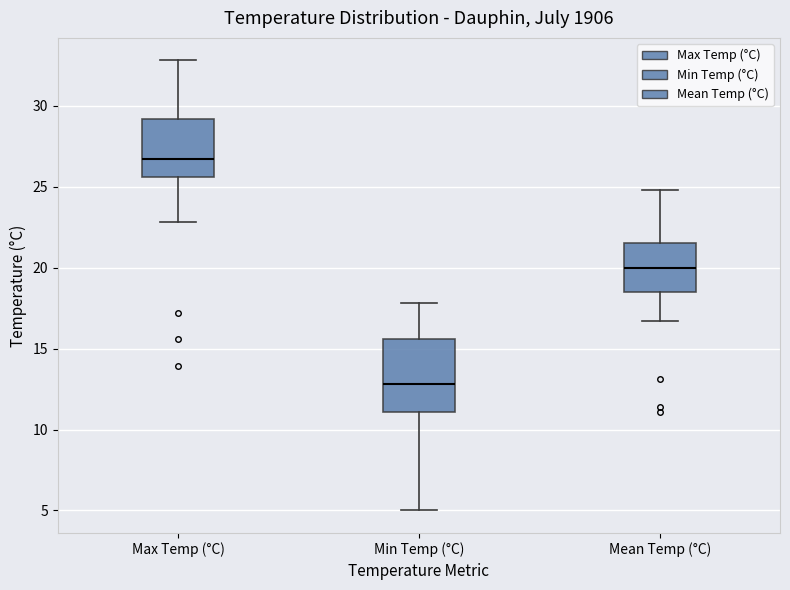

Comparing the boxes themselves (not the whiskers), which one is the tallest?

Min Temp (°C)